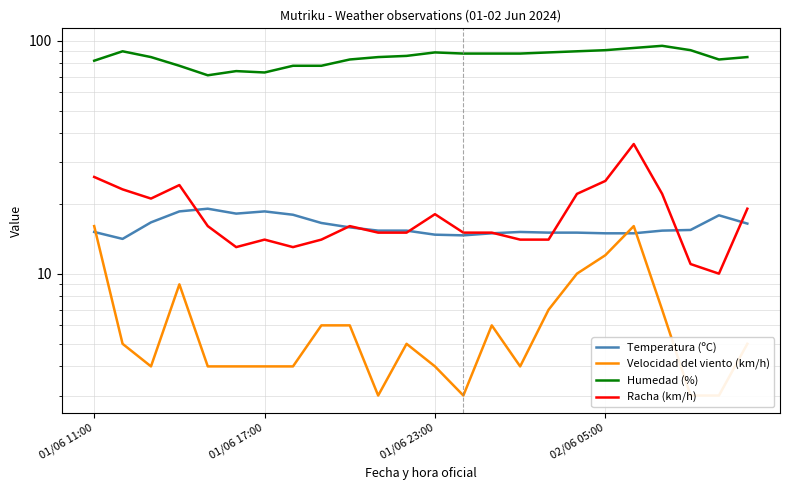

Does the chart display data point markers on the line(s)?

No